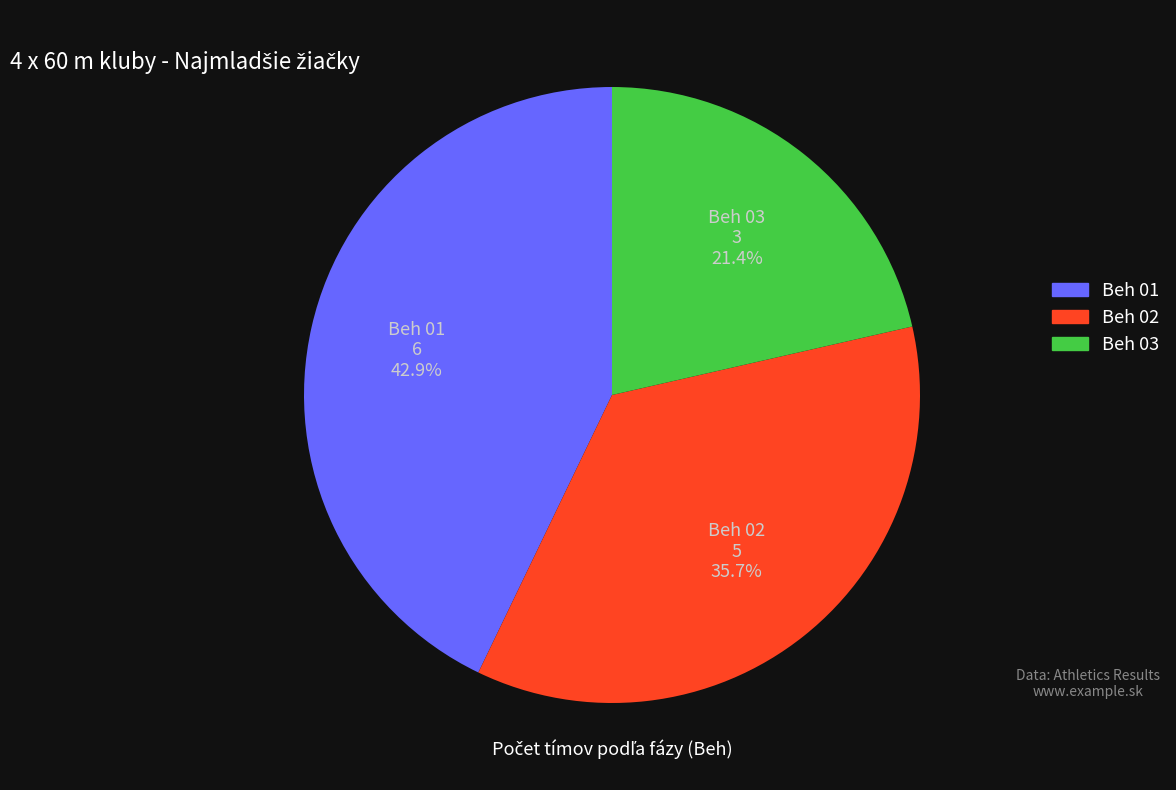

How many slices are in this pie chart?

3